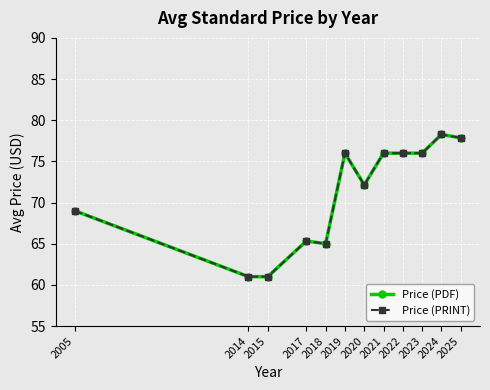

What is the maximum value shown in the chart?

78.3